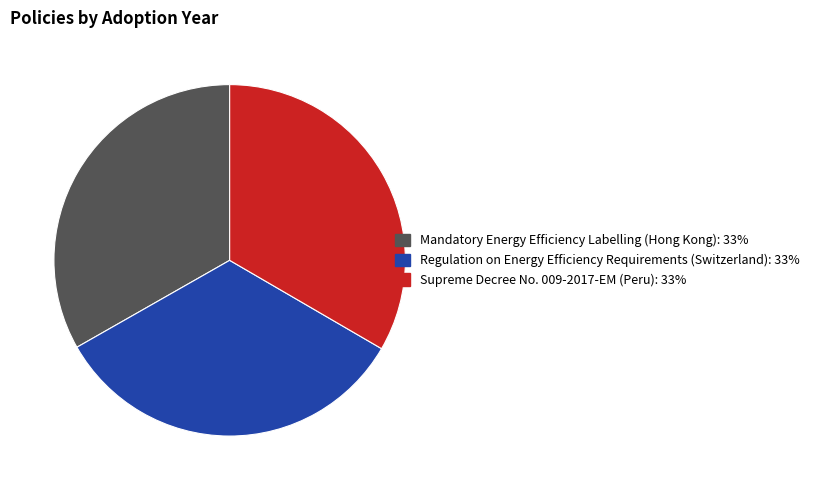

Is there any slice that represents more than half of the pie?

No